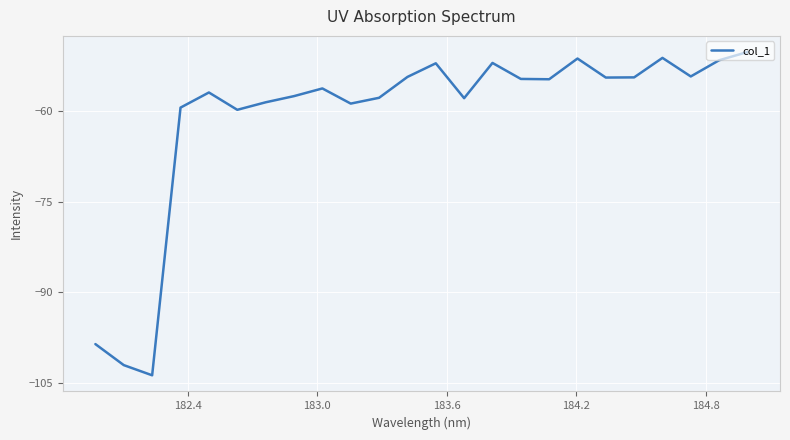

What is the smallest value displayed?

-103.7